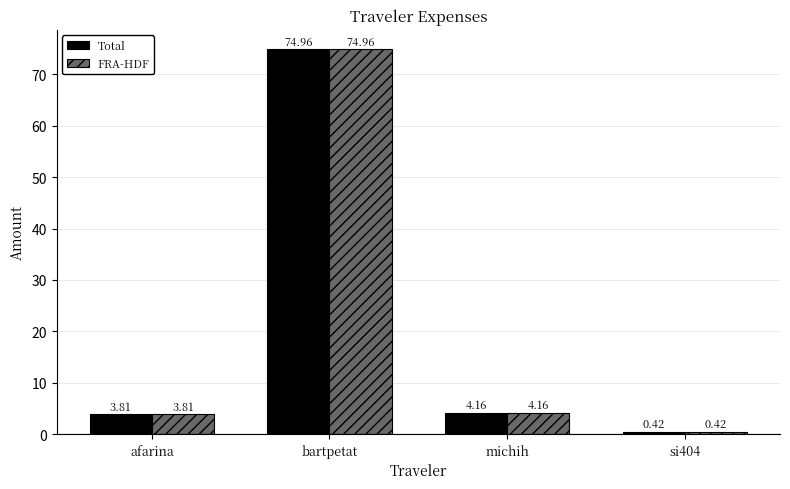

How many values in the FRA-HDF series are below 4?

2